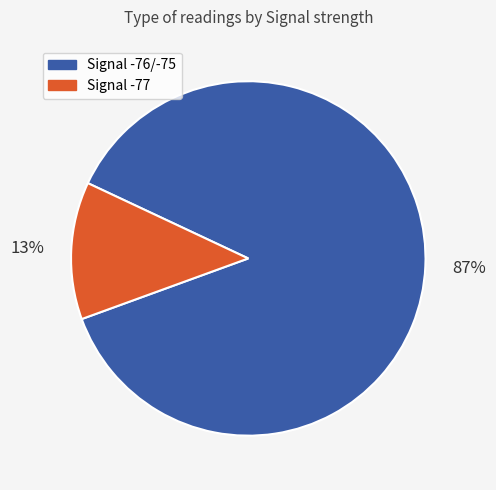

How many slices are in this pie chart?

2